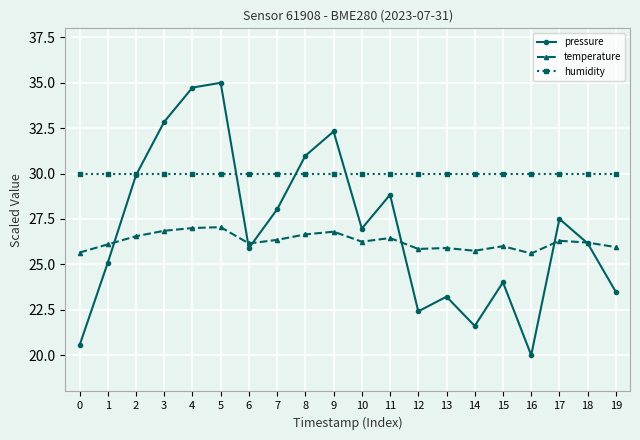

The value of humidity at 3 is 30.0. True or false?

True